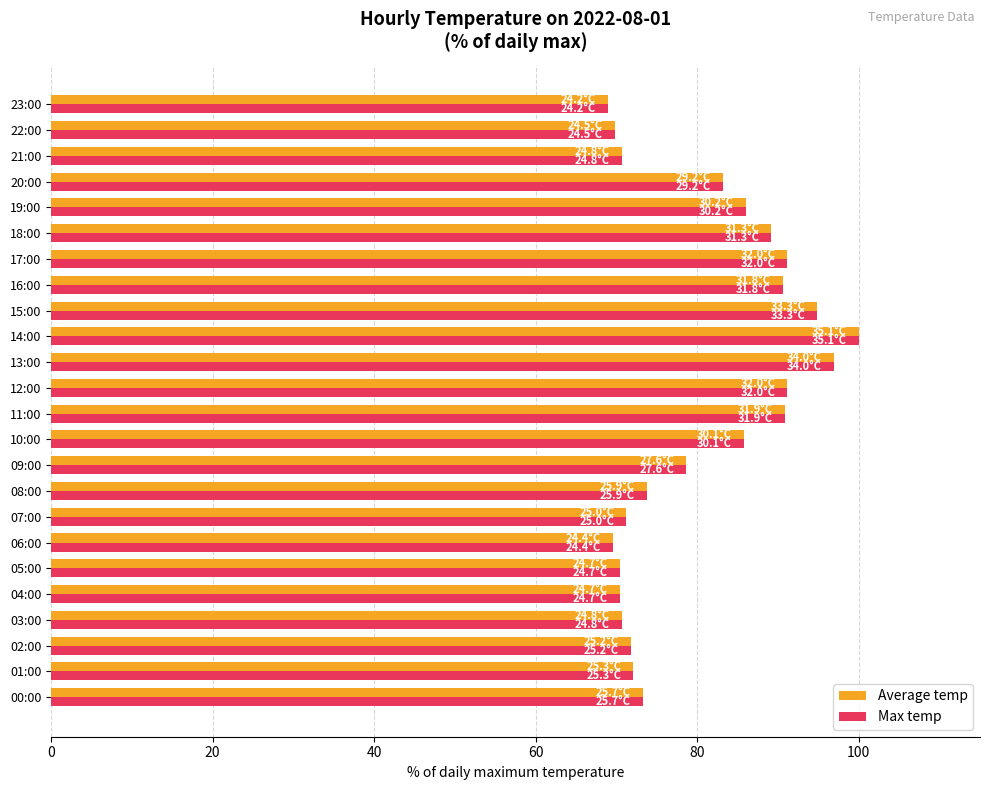

Is it true that Max temp equals 70.4 at 05:00?

True